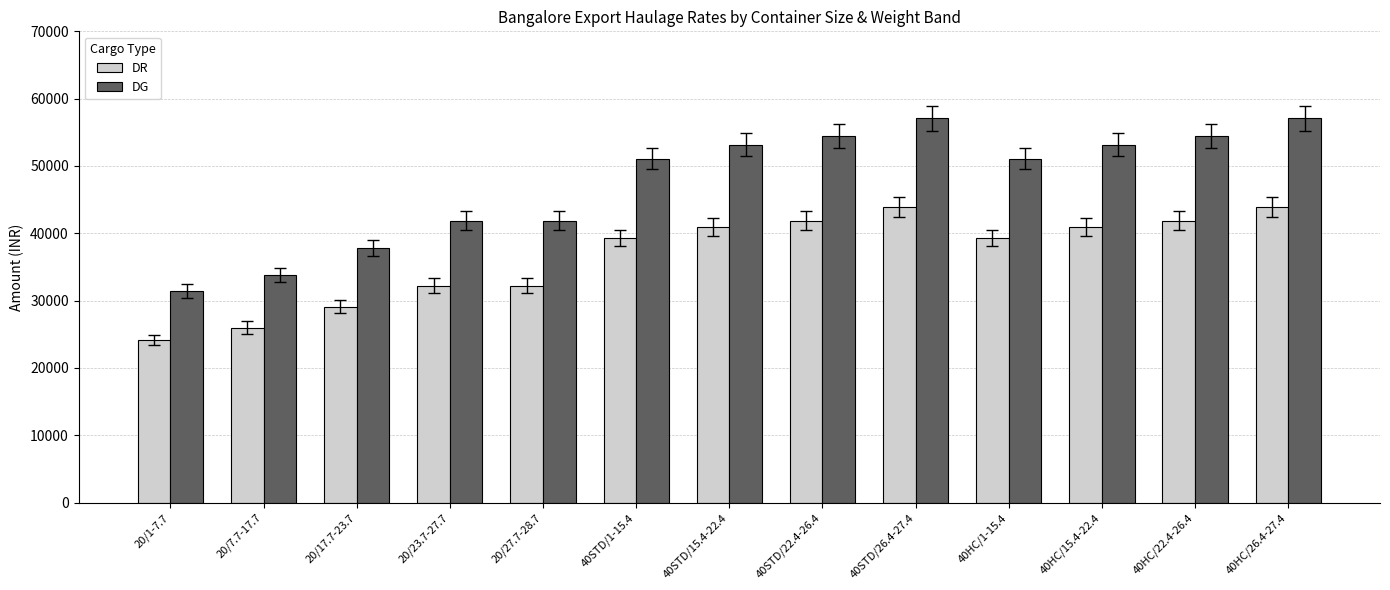

Is it true that DG equals 17042 at 40HC/26.4-27.4?

False